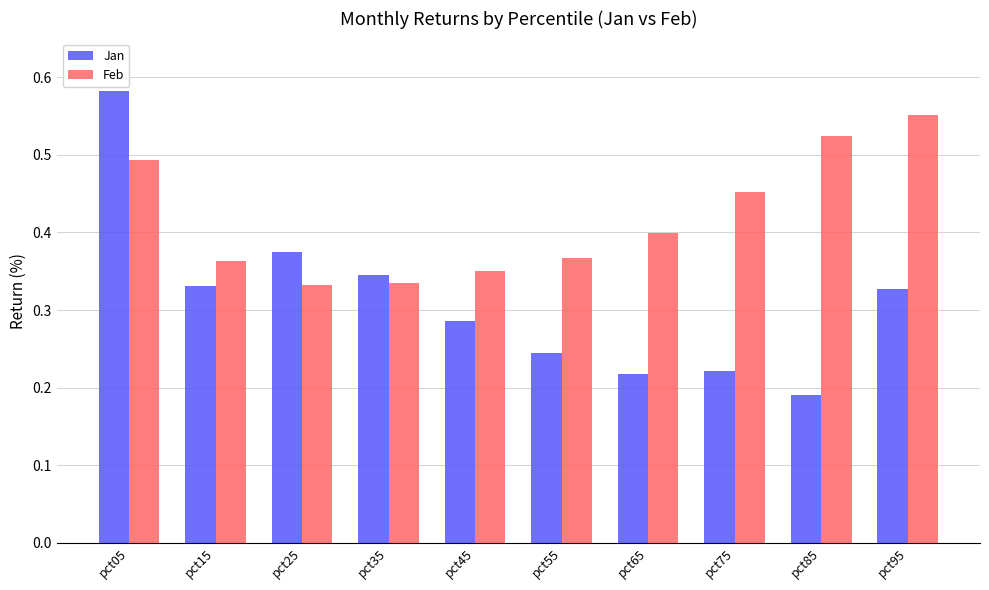

True or false: Feb has a value of 0.6 at pct55.

False